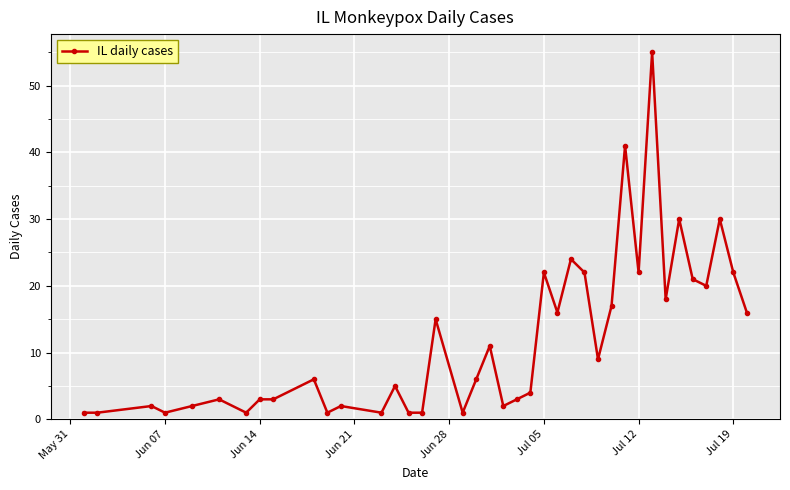

Reading left to right, transcribe all the data shown in this chart.

1	1	2	1	2	3	1	3	3	6	1	2	1	5	1	1	15	1	6	11	2	3	4	22	16	24	22	9	17	41	22	55	18	30	21	20	30	22	16